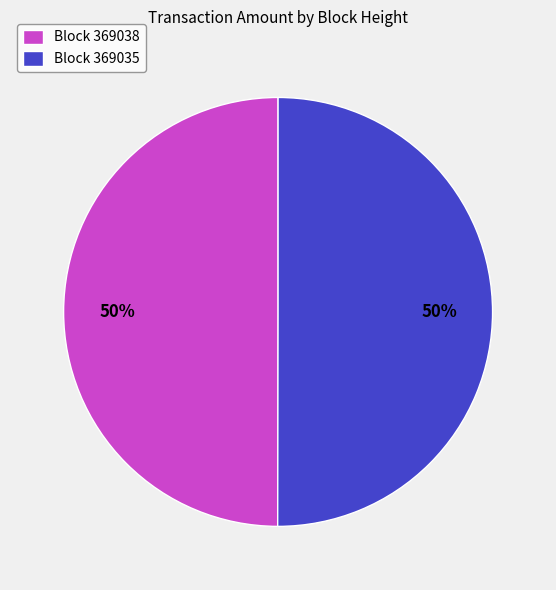

What is the ratio of the value at Block 369035 to the value at Block 369038?

1.0